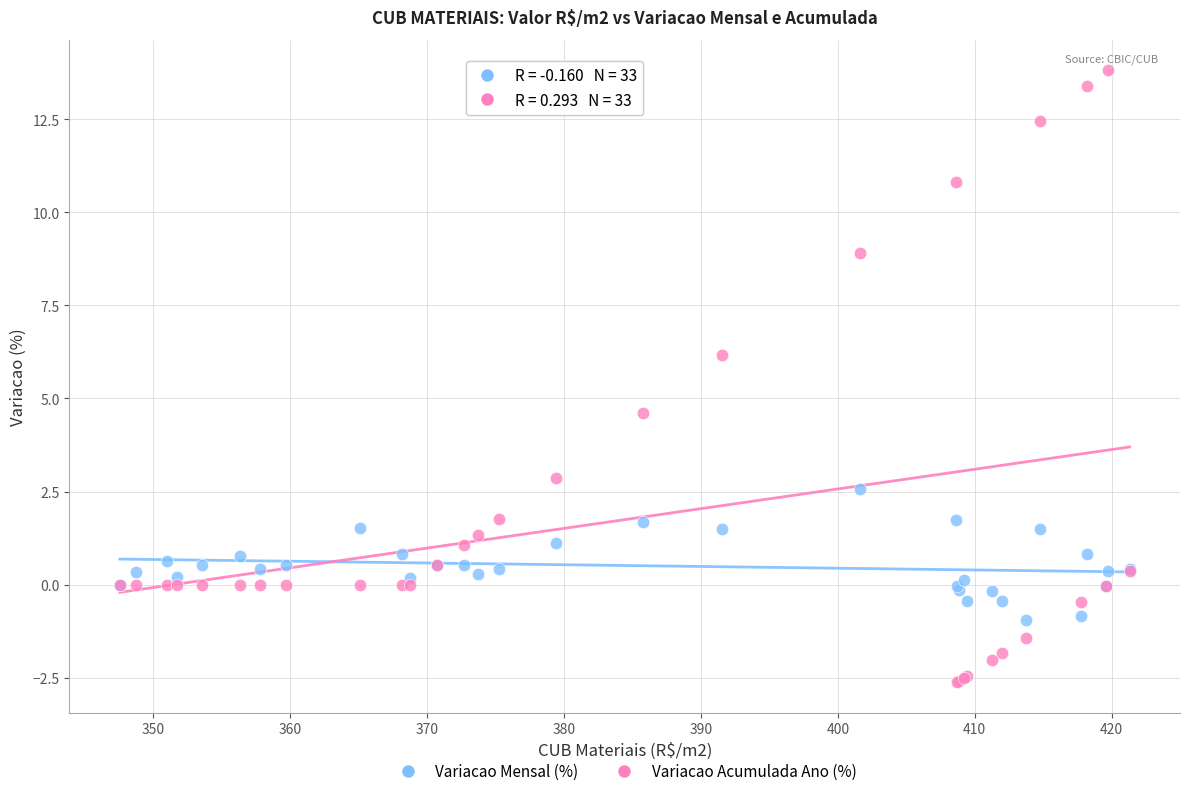

What are all the series names shown in the legend?

Variacao Mensal (%), Variacao Acumulada Ano (%)